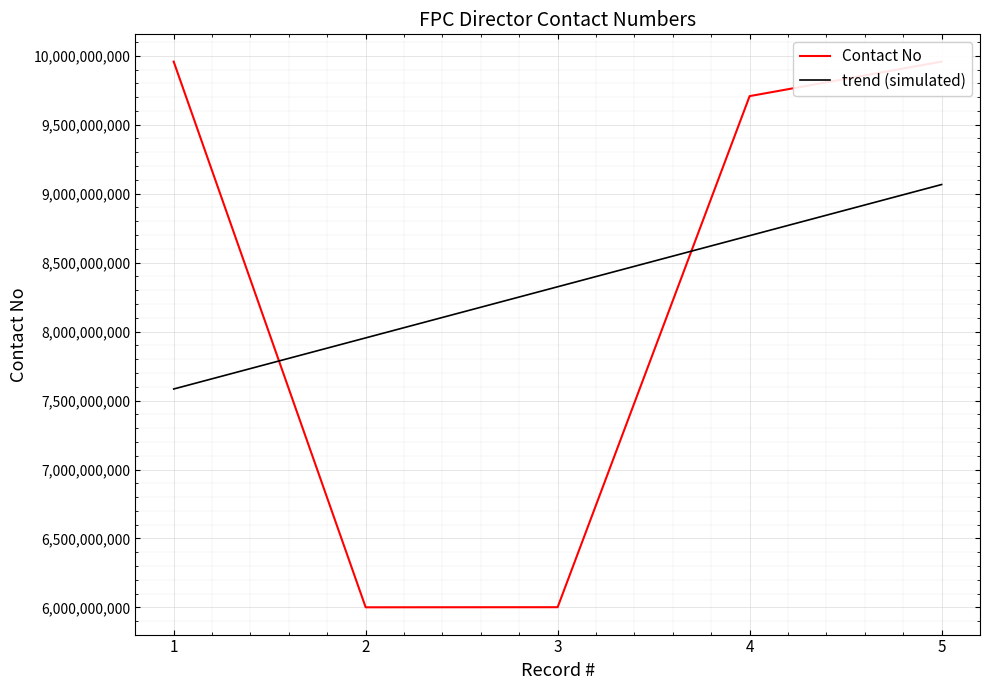

Reading left to right, list all the values displayed in this chart.

9957394549	6001106307	6001821793	9707334208	9957396352